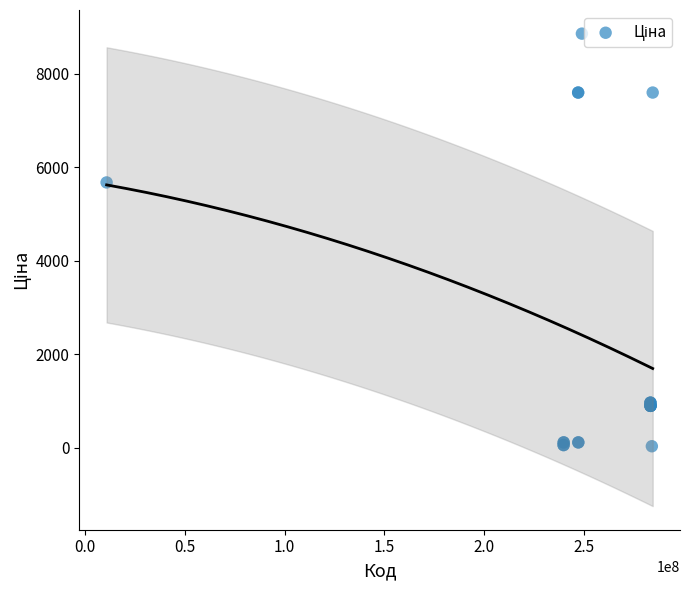

What Y value in the scatter plot is closest to 4444?

5673.8